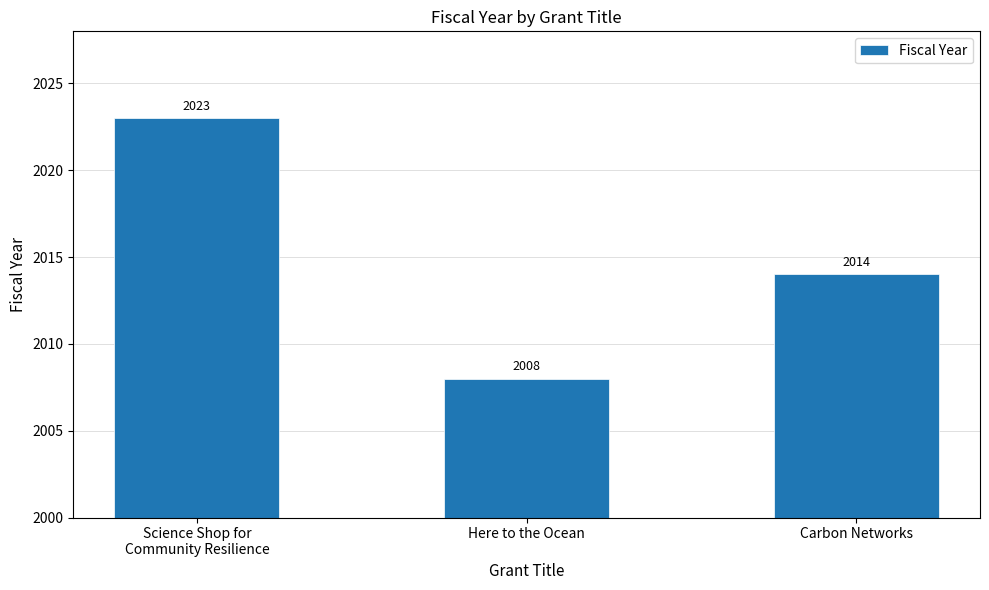

What is the difference between the maximum and minimum values?

15